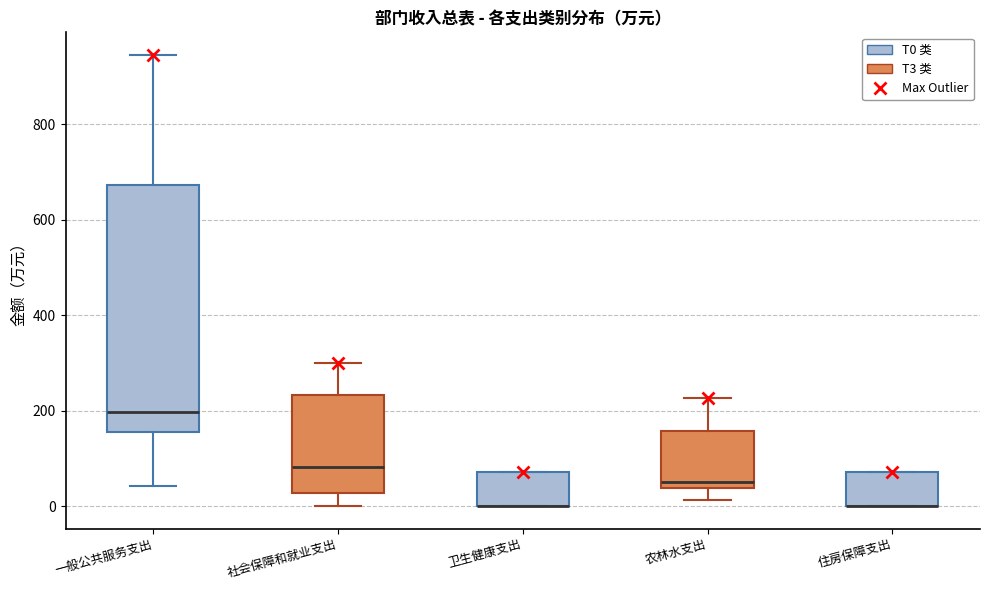

Reading left to right, transcribe this box plot: for each box, give where its median line is, the range the box spans, and where its two whiskers end, as read against the y-axis. The values are not printed on the chart, so give them approximately, as read against the axis.

一般公共服务支出: median 200, box 160 to 680, whiskers 40 to 940
社会保障和就业支出: median 80, box 20 to 240, whiskers 0 to 300
卫生健康支出: median 0 (drawn on the box's lower edge), box 0 to 80, whiskers 0 to 80
农林水支出: median 60, box 40 to 160, whiskers 20 to 220
住房保障支出: median 0 (drawn on the box's lower edge), box 0 to 80, whiskers 0 to 80